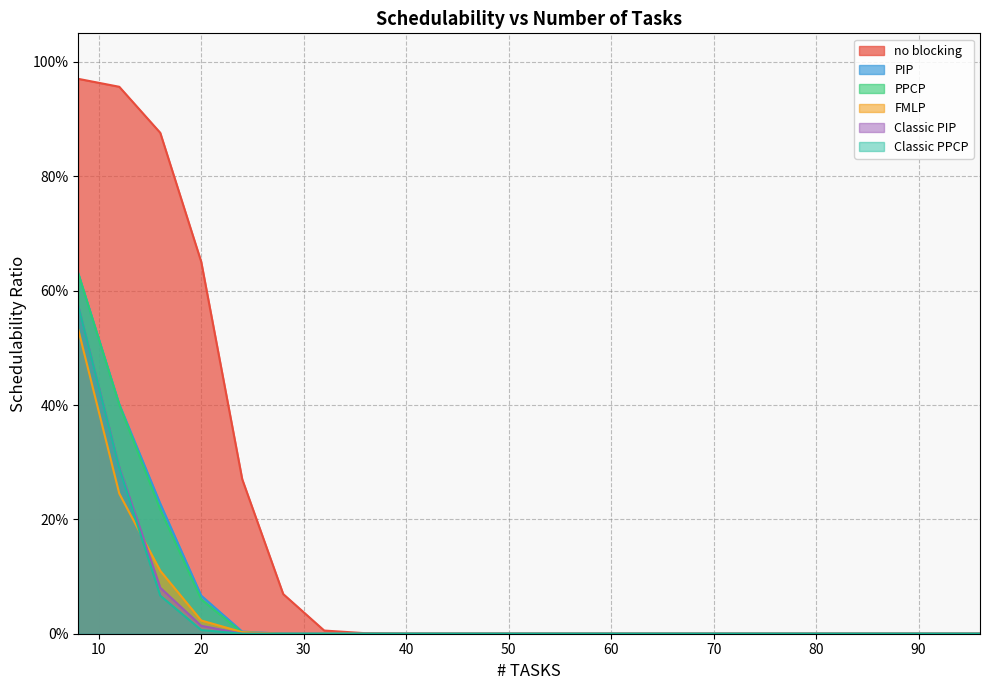

True or false: no blocking has more than 2 points higher than both neighbors.

False